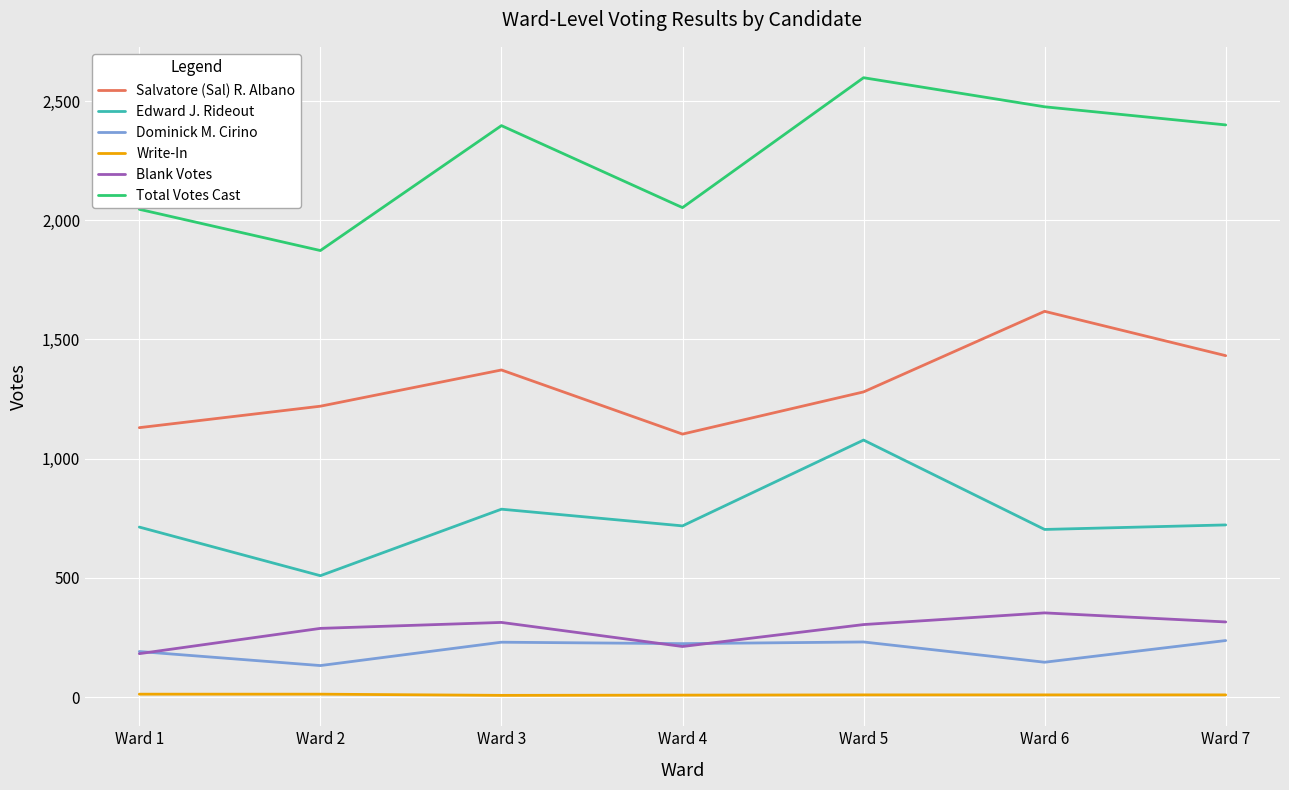

What is the difference between the maximum and second lowest values in the Total Votes Cast series?

552